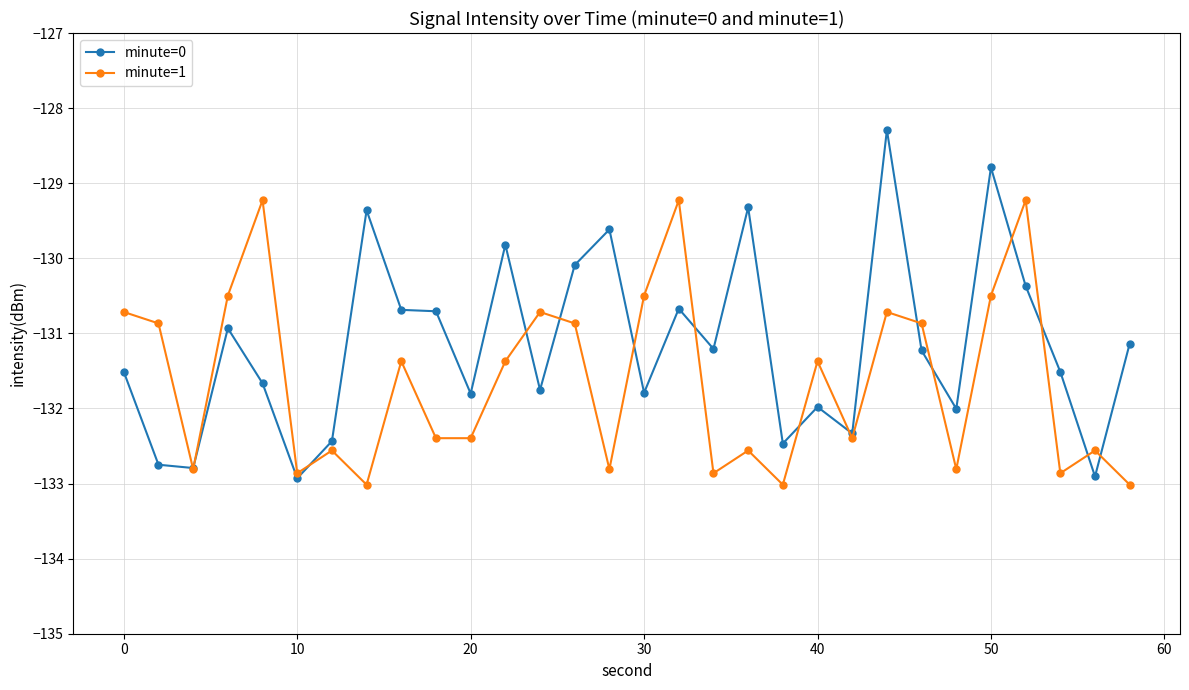

Which series has the largest total across all categories?

minute=0